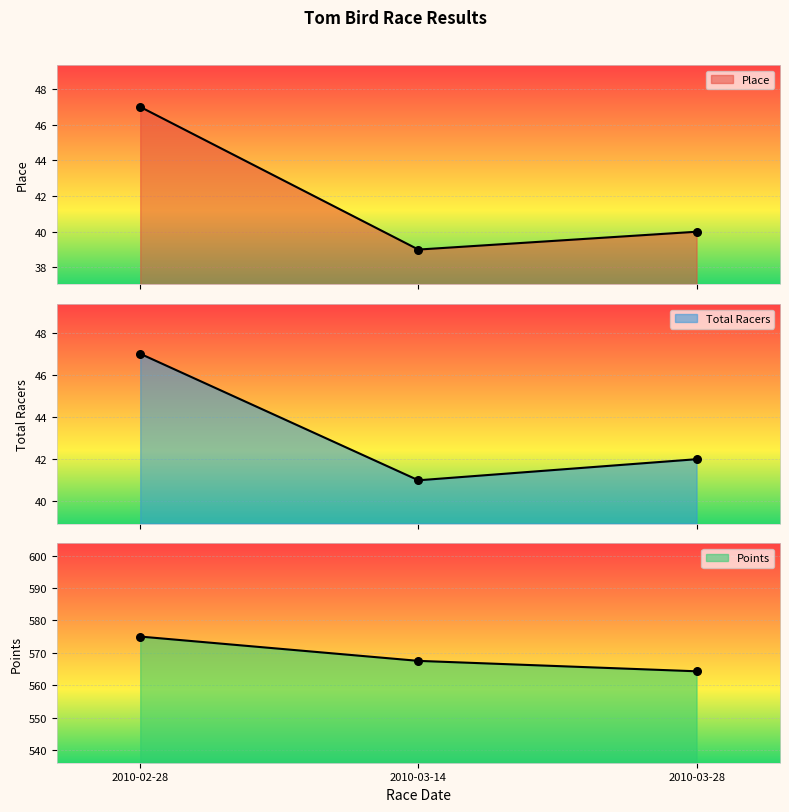

Which series reaches the maximum Y coordinate?

Points